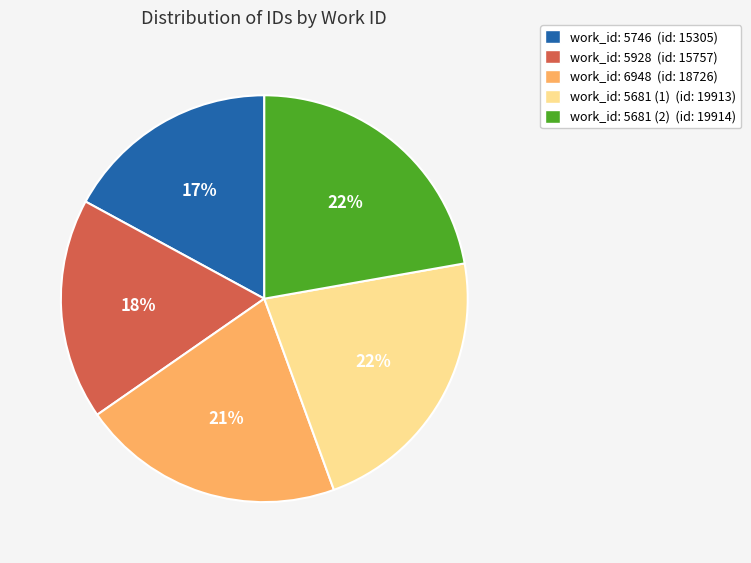

The work_id: 5928 (id: 15757) slice represents 26% of the pie. True or false?

False